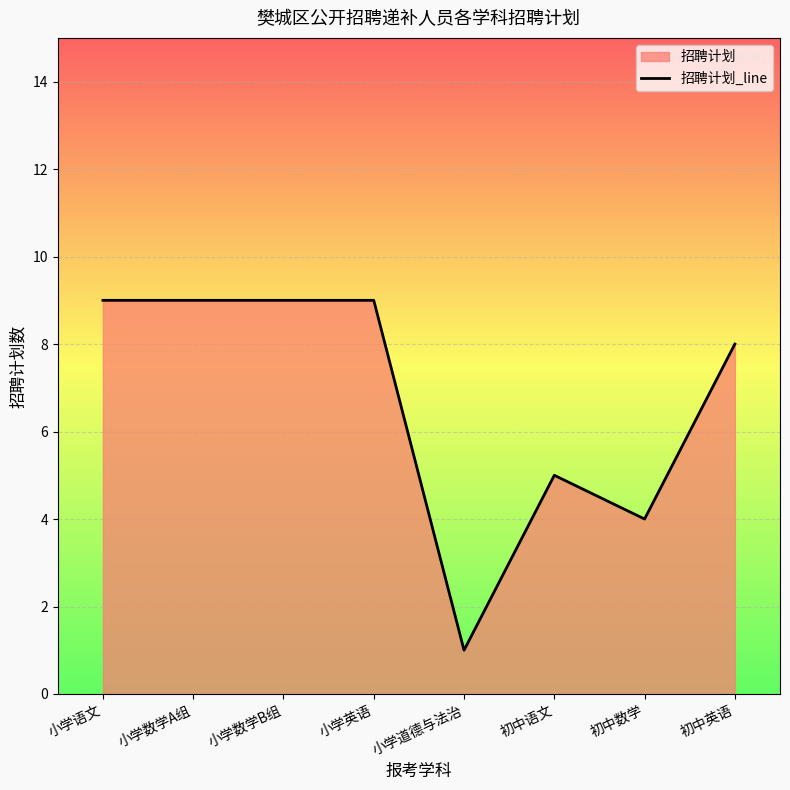

At which category does the data reach its first local valley?

小学道德与法治